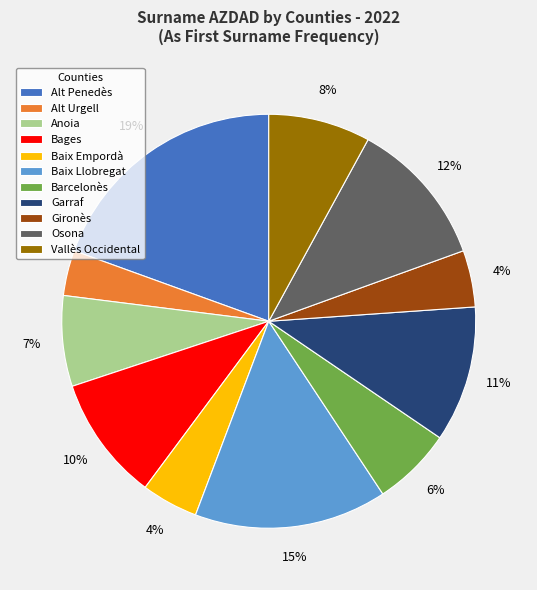

Which category has the biggest portion of the pie?

Alt Penedès